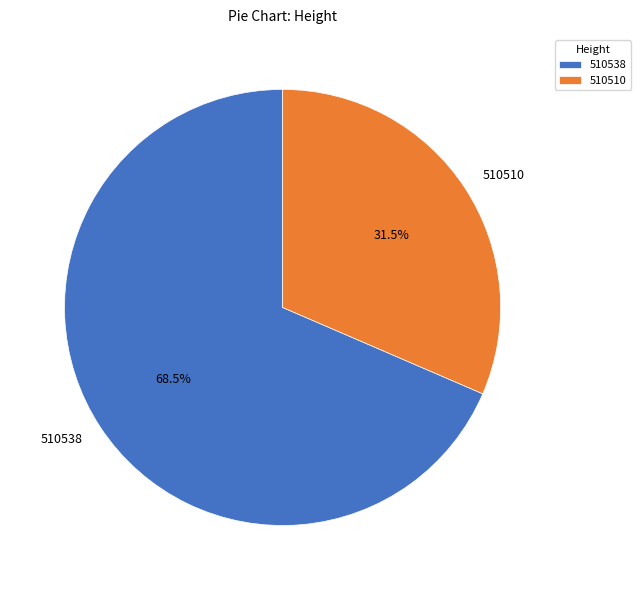

Rank the categories by value from lowest to highest.

510510, 510538